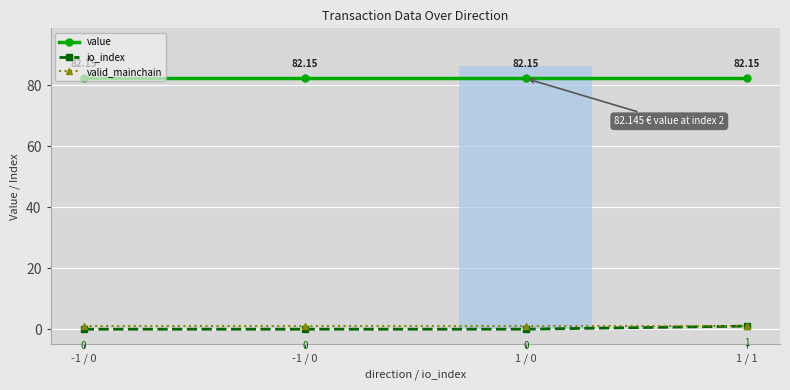

Which series has the largest total across all categories?

value